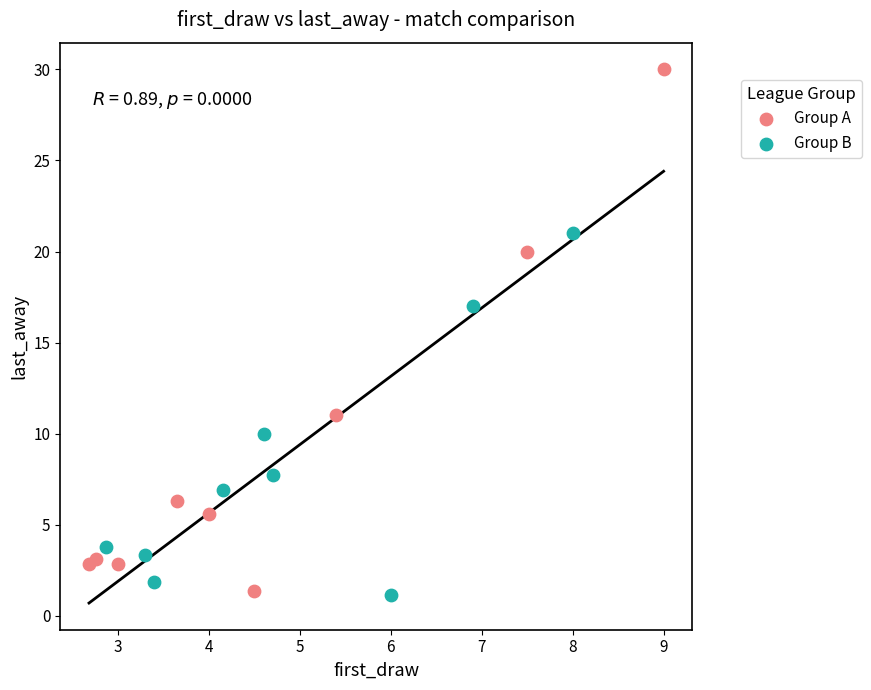

Which series has the widest spread of Y values?

Group A